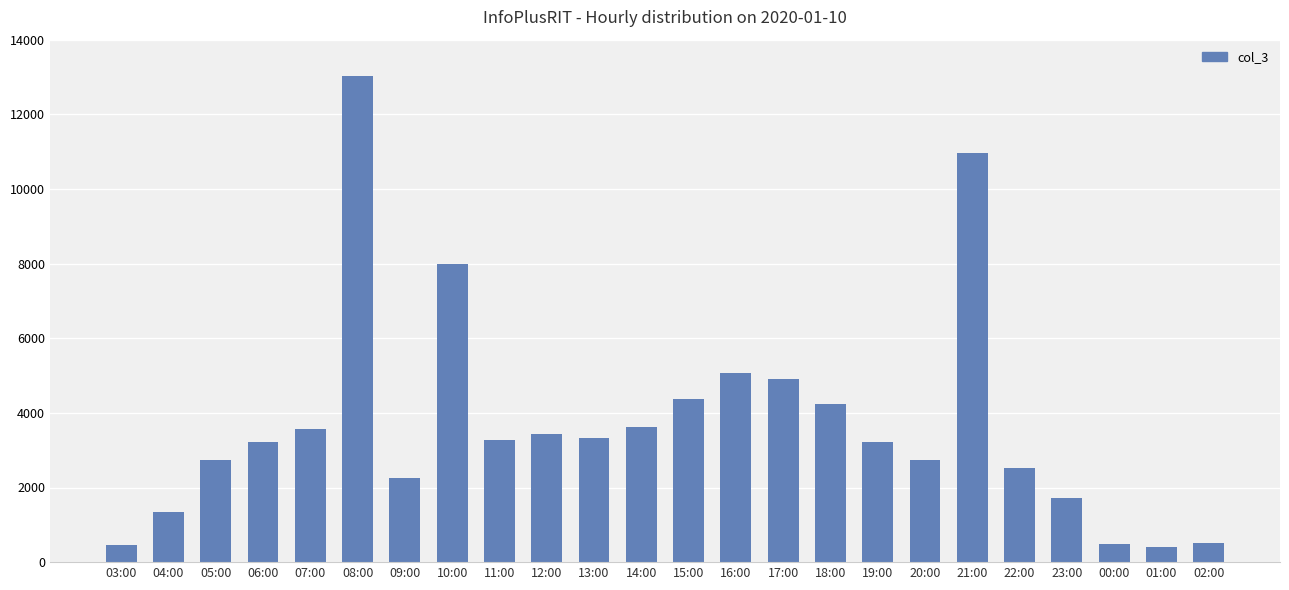

What is the label of the 14th bar from the left?

16:00